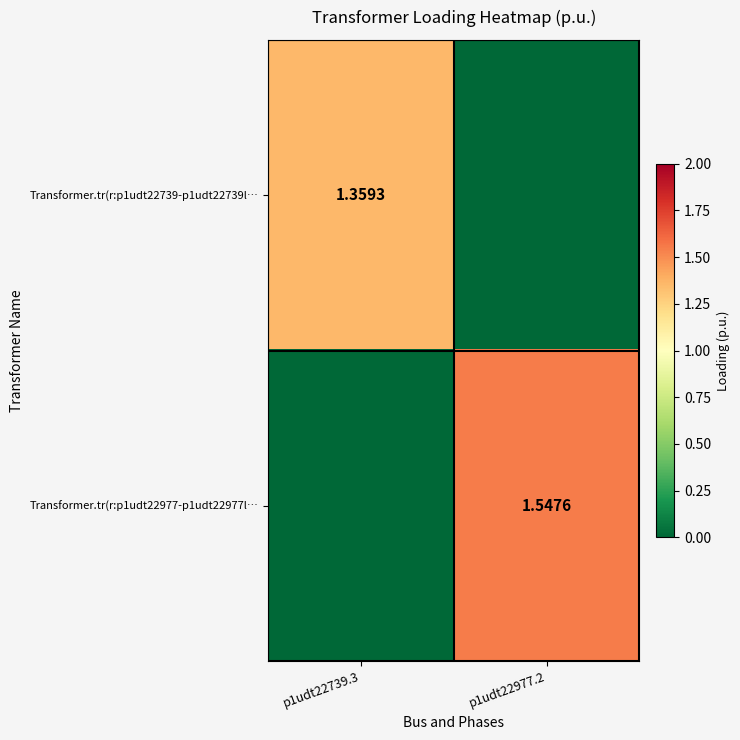

What is the average value of the Transformer.tr(r:p1udt22977-p1udt22977l… series?

0.8